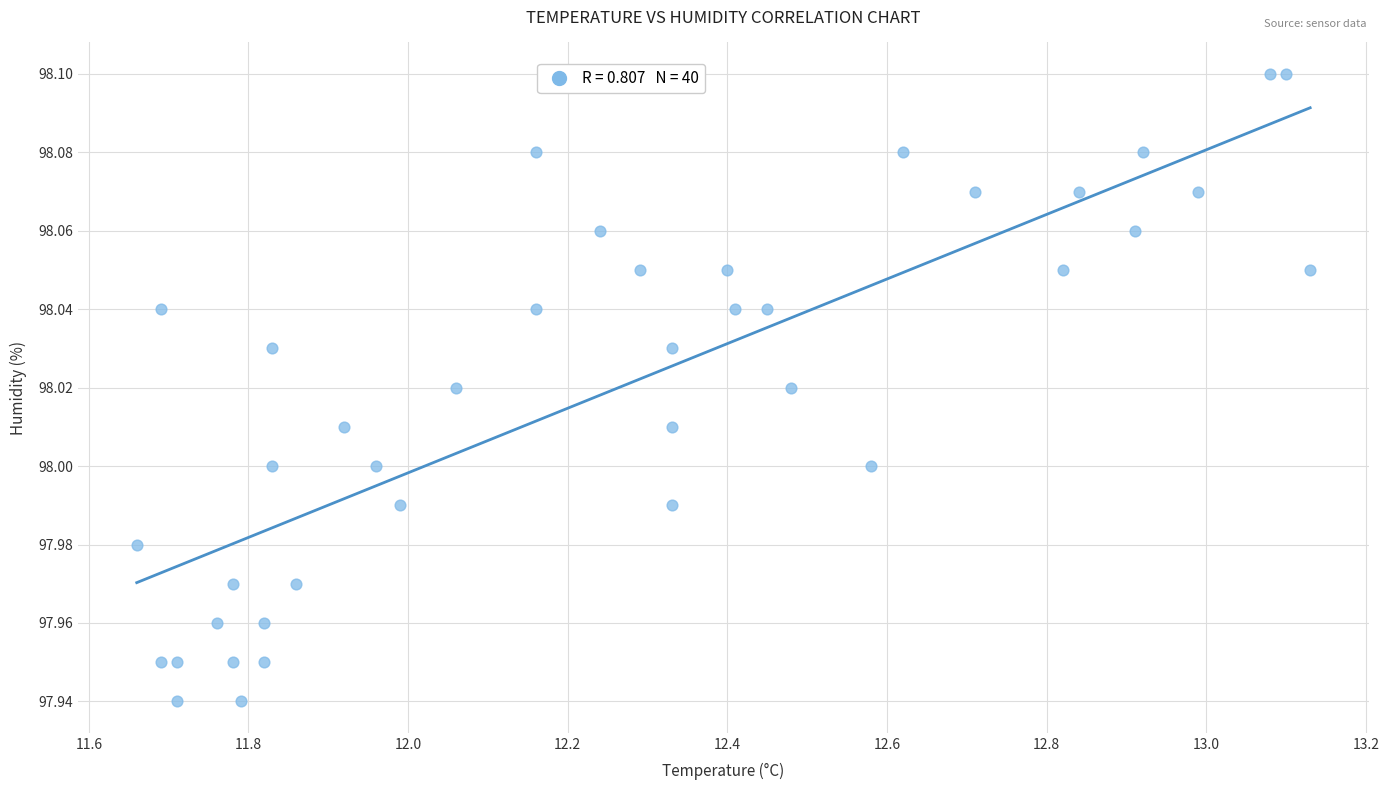

What is the range of X values (max minus min)?

1.5